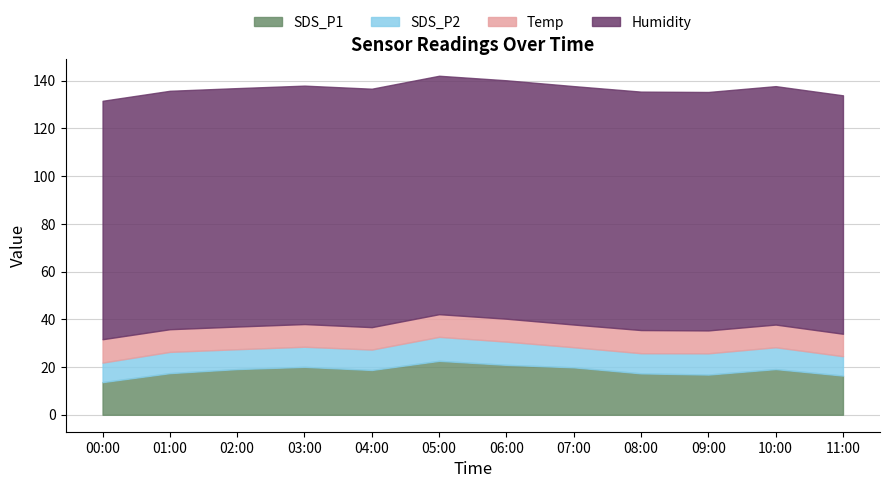

List the labels in order of SDS_P1 value, smallest first.

00:00, 11:00, 09:00, 08:00, 01:00, 04:00, 02:00, 10:00, 07:00, 03:00, 06:00, 05:00